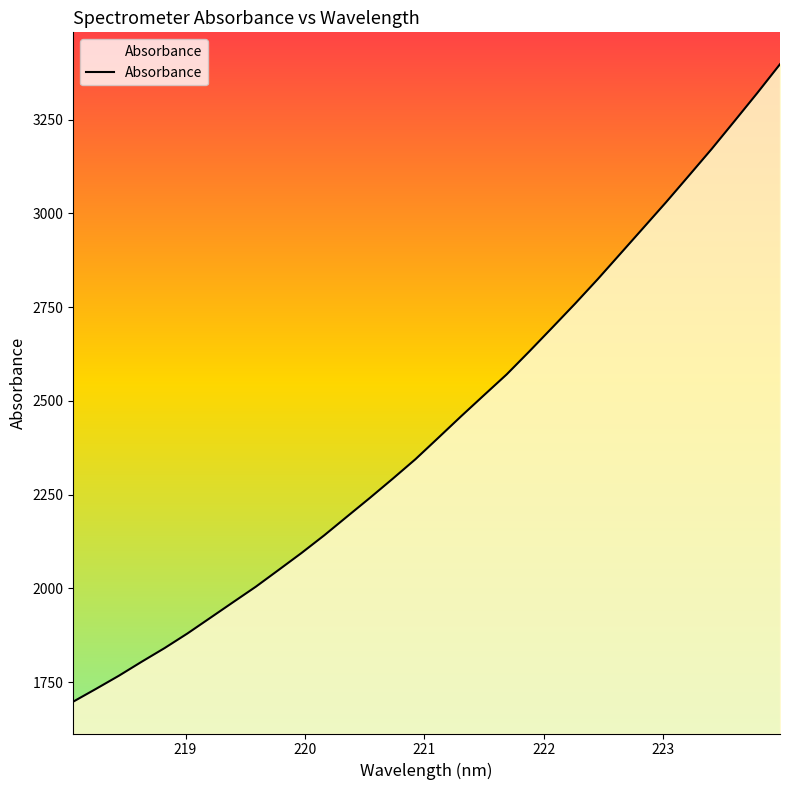

How many distinct data groups are displayed?

1